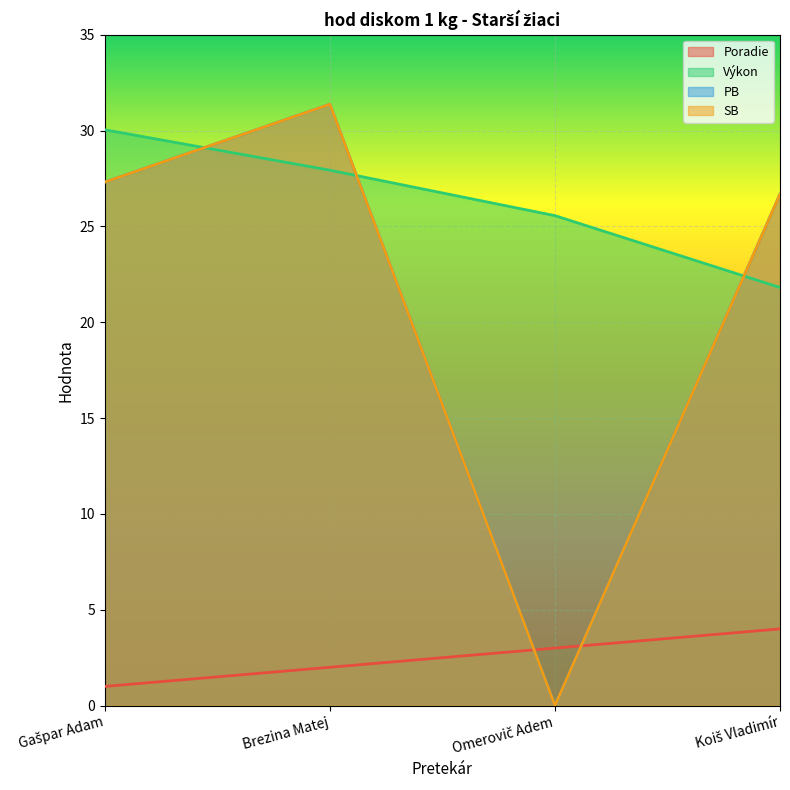

Reading left to right, list all the values displayed in this chart.

Poradie: Gašpar Adam=1.0	Brezina Matej=2.0	Omerovič Adem=3.0	Koiš Vladimír=4.0
Výkon: Gašpar Adam=30.0	Brezina Matej=27.9	Omerovič Adem=25.6	Koiš Vladimír=21.8
PB: Gašpar Adam=27.3	Brezina Matej=31.4	Omerovič Adem=0.0	Koiš Vladimír=26.7
SB: Gašpar Adam=27.3	Brezina Matej=31.4	Omerovič Adem=0.0	Koiš Vladimír=26.7